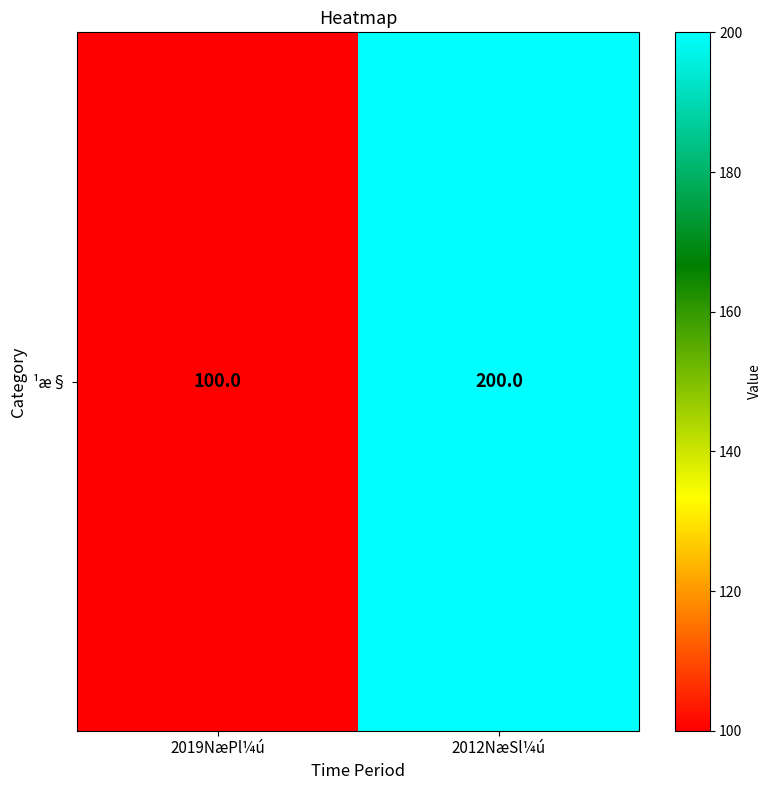

Count the number of data series in this chart.

1